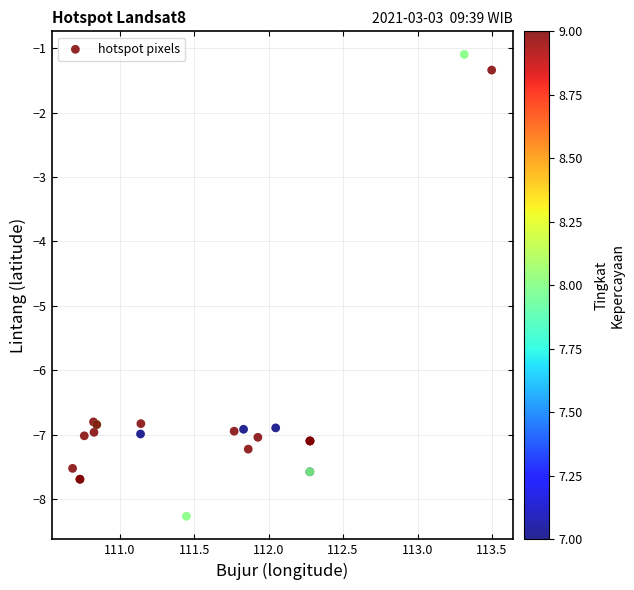

What Y value in the scatter plot is closest to -4?

-1.3